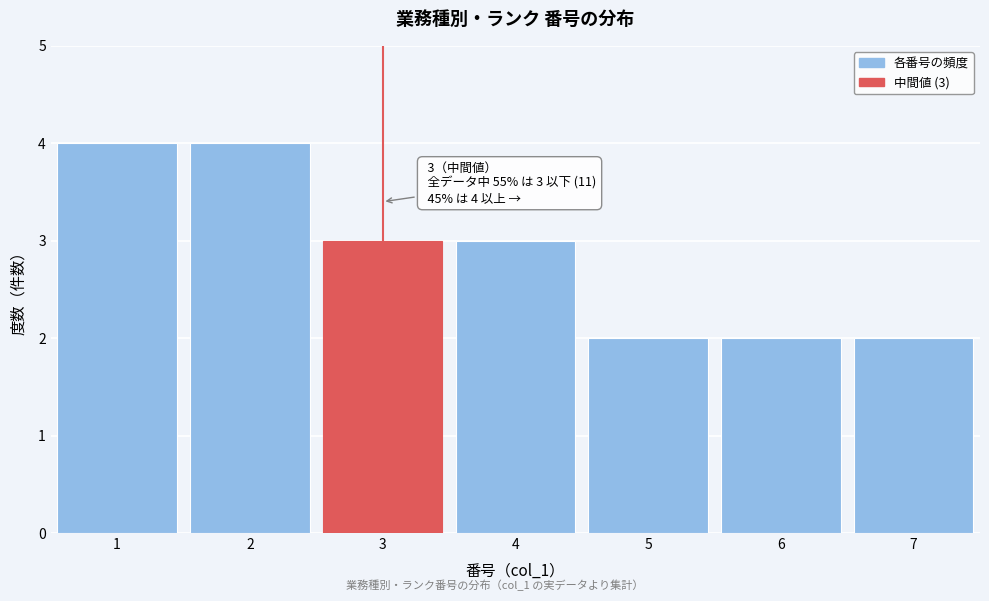

Reading left to right, what are all the values shown in this chart?

1=4	2=4	3=3	4=3	5=2	6=2	7=2